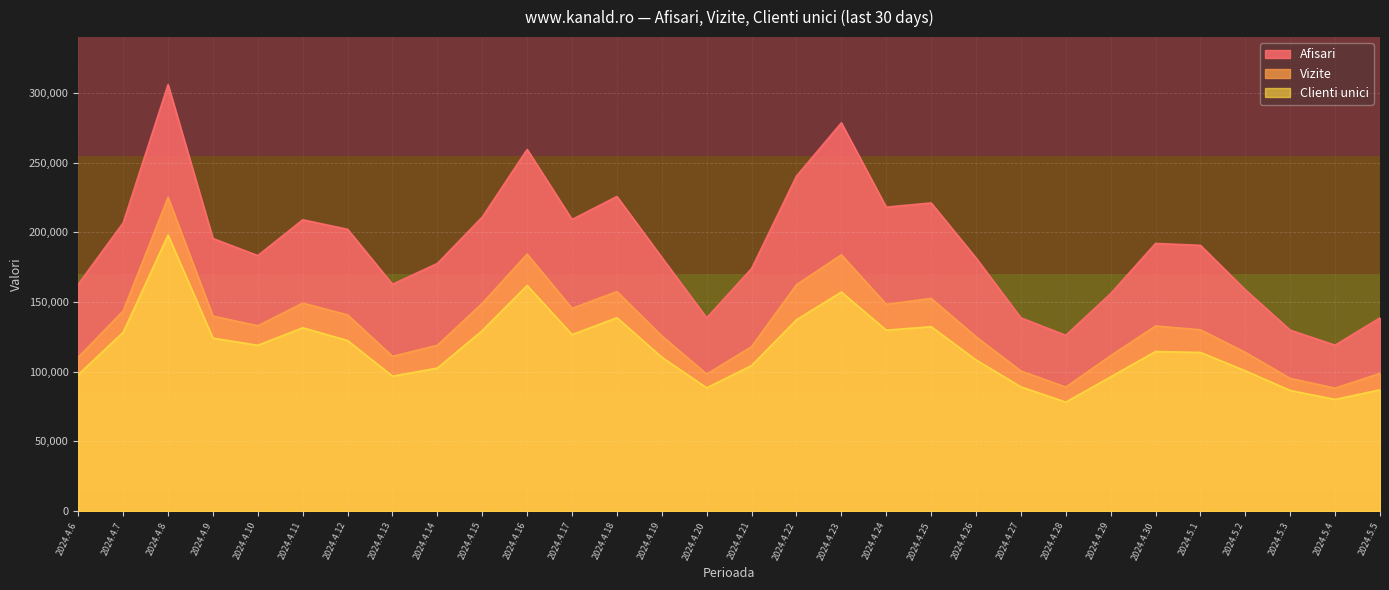

True or false: Vizite and Clienti unici cross at least once.

False